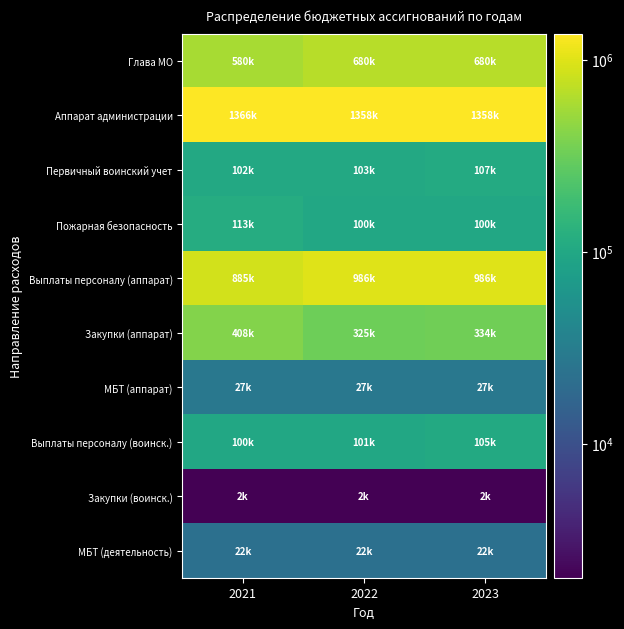

Reading right to left, list all the values displayed in this chart.

Глава МО: 2023=680000.0	2022=680000.0	2021=580000.0
Аппарат администрации: 2023=1357770.0	2022=1357770.0	2021=1366466.1
Первичный воинский учет: 2023=107100.0	2022=103000.0	2021=102000.0
Пожарная безопасность: 2023=100000.0	2022=100000.0	2021=112989.9
Выплаты персоналу (аппарат): 2023=986000.0	2022=986000.0	2021=885315.7
Закупки (аппарат): 2023=333570.0	2022=324570.0	2021=408385.3
МБТ (аппарат): 2023=27200.0	2022=27200.0	2021=27200.0
Выплаты персоналу (воинск.): 2023=105100.0	2022=101000.0	2021=100000.0
Закупки (воинск.): 2023=2000.0	2022=2000.0	2021=2000.0
МБТ (деятельность): 2023=22200.0	2022=22200.0	2021=22200.0